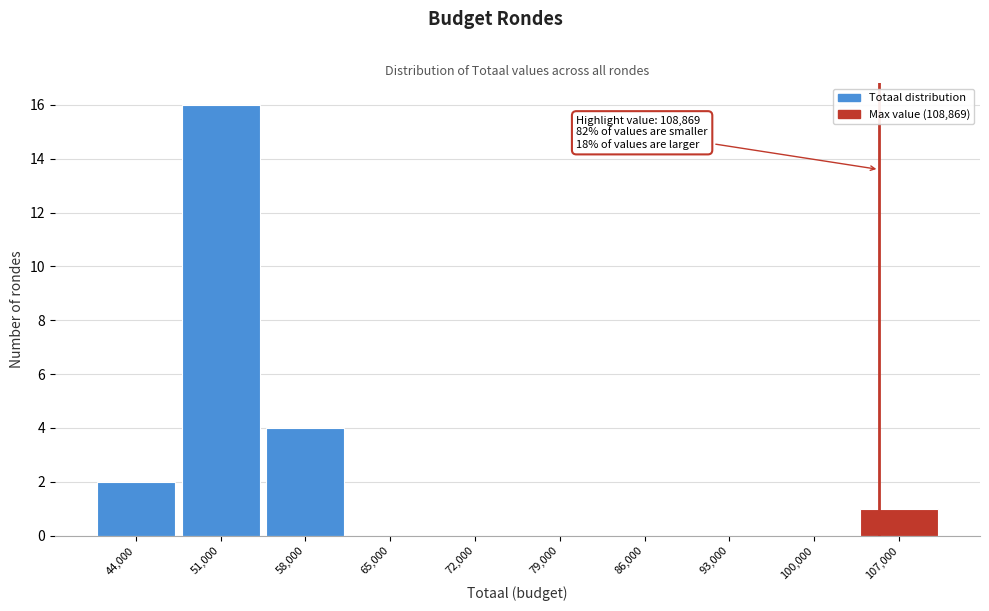

Reading left to right, list all the values displayed in this chart.

44,000=2	51,000=16	58,000=4	65,000=0	72,000=0	79,000=0	86,000=0	93,000=0	100,000=0	107,000=1